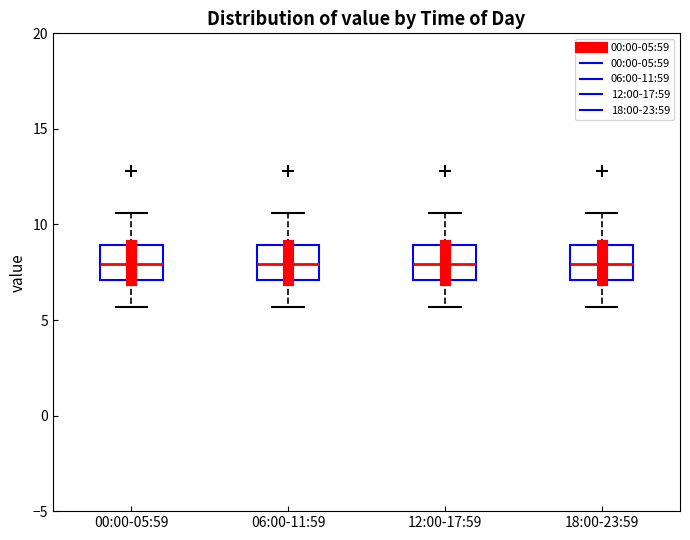

Reading left to right, transcribe this box plot: for each box, give where its median line is, the range the box spans, and where its two whiskers end, as read against the y-axis. The values are not printed on the chart, so give them approximately, as read against the axis.

00:00-05:59: median 8.0, box 7.0 to 9.0, whiskers 5.5 to 10.5
06:00-11:59: median 8.0, box 7.0 to 9.0, whiskers 5.5 to 10.5
12:00-17:59: median 8.0, box 7.0 to 9.0, whiskers 5.5 to 10.5
18:00-23:59: median 8.0, box 7.0 to 9.0, whiskers 5.5 to 10.5